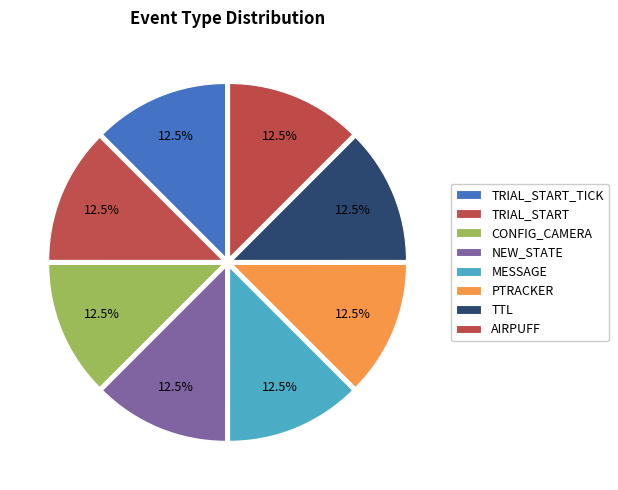

Which has a higher value, TTL or NEW_STATE?

TTL